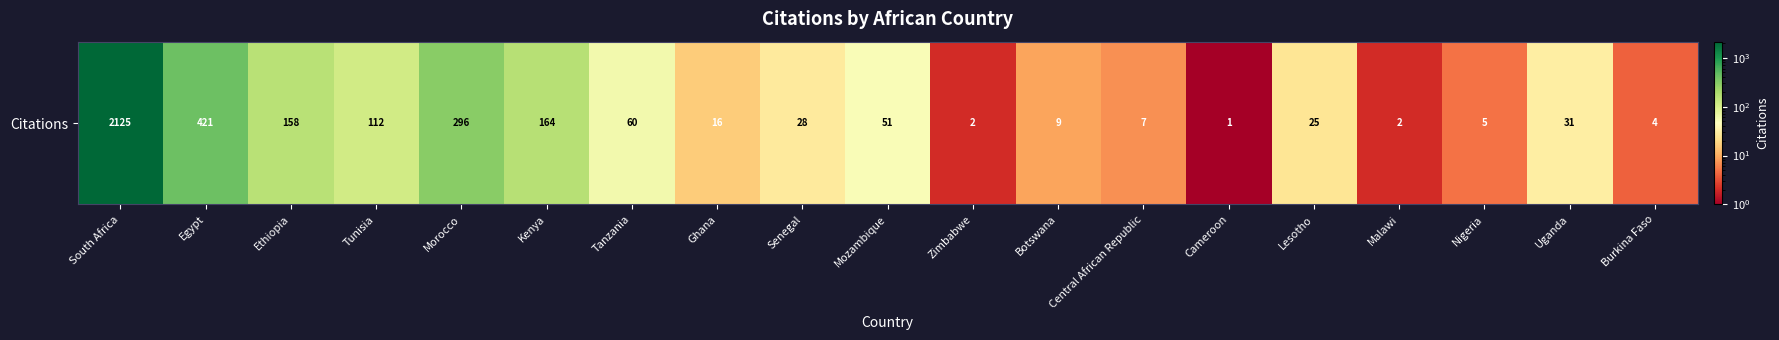

Count the number of data series in this chart.

1